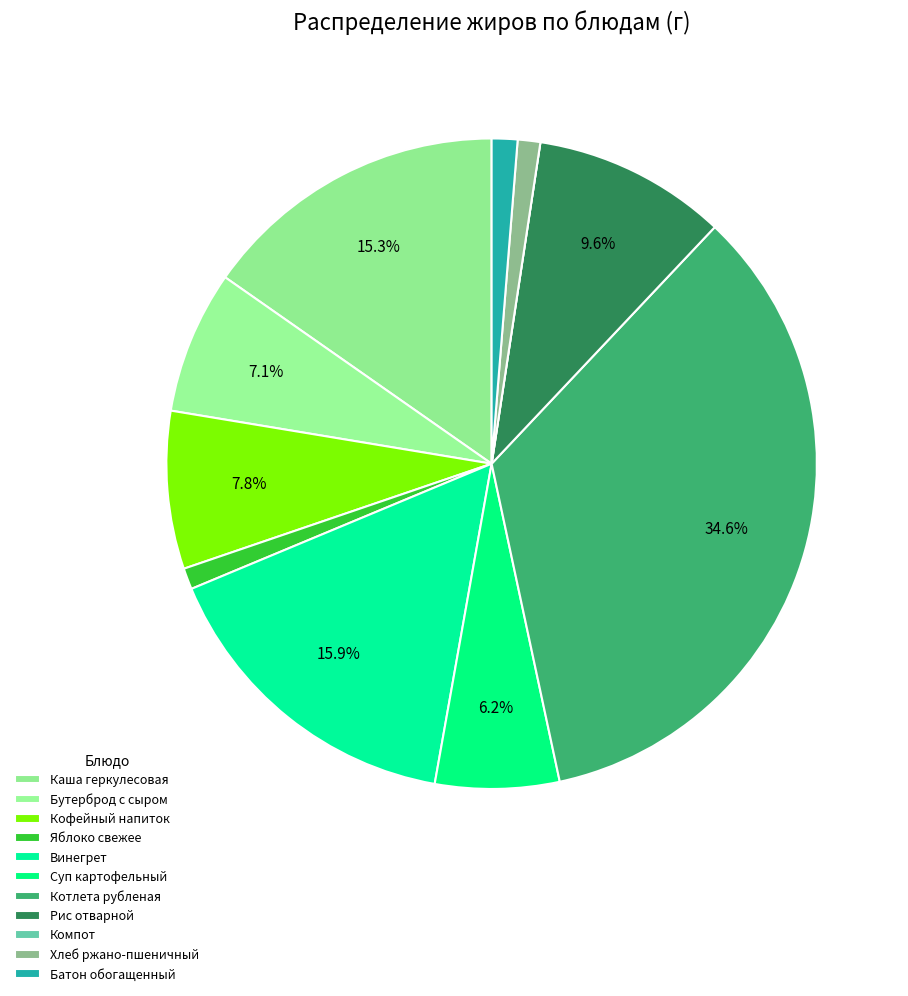

To the nearest percent, what percentage of the pie is Яблоко свежее?

1%